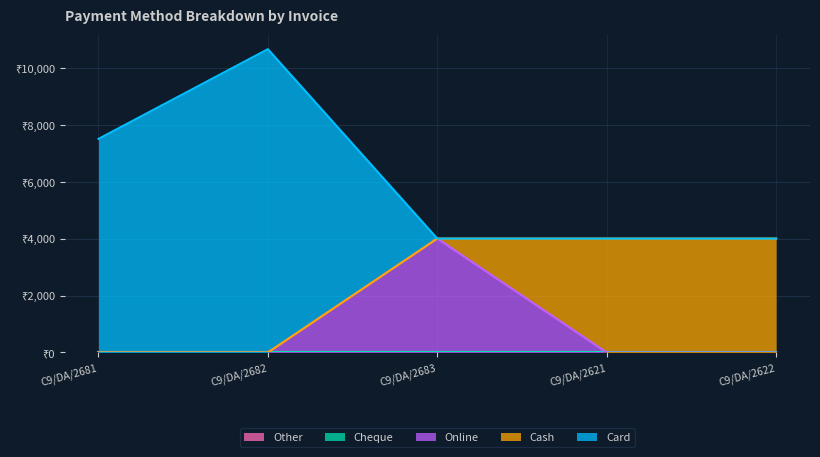

Reading left to right, extract all data points from this chart.

Card: 7500	10650	0	0	0
Cash: 0	0	0	4000	4000
Online: 0	0	4000	0	0
Cheque: 0	0	0	0	0
Other: 0	0	0	0	0